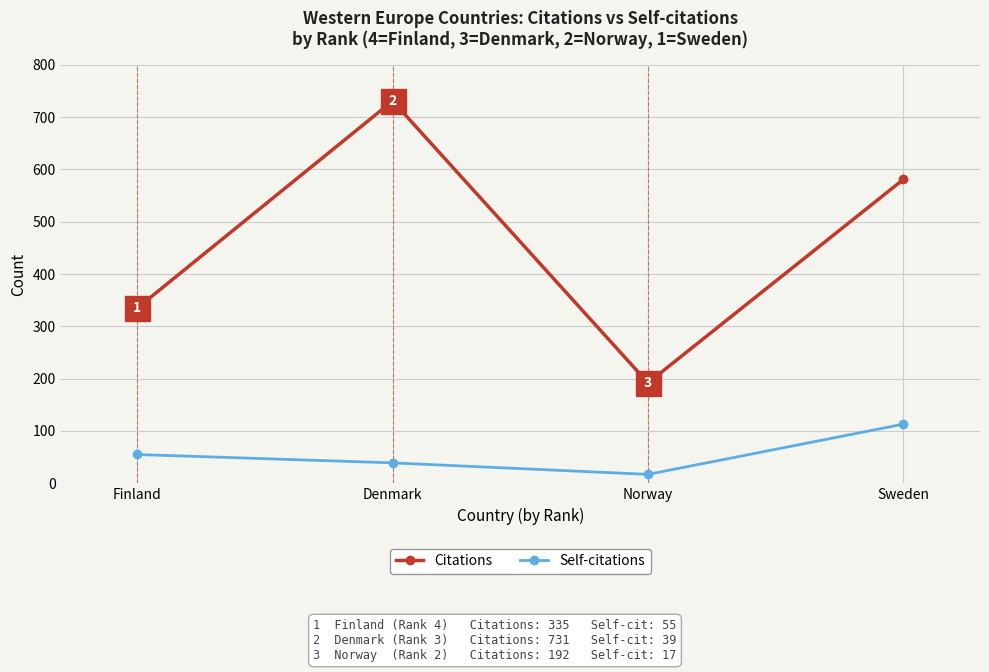

Rank the series at Sweden from highest to lowest value.

Citations, Self-citations